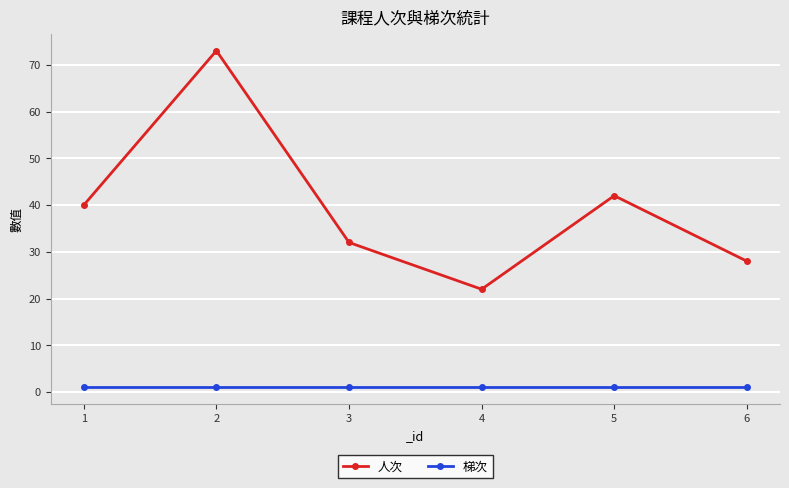

Reading left to right, list all the values displayed in this chart.

人次: 1=40	2=73	3=32	4=22	5=42	6=28
梯次: 1=1	2=1	3=1	4=1	5=1	6=1